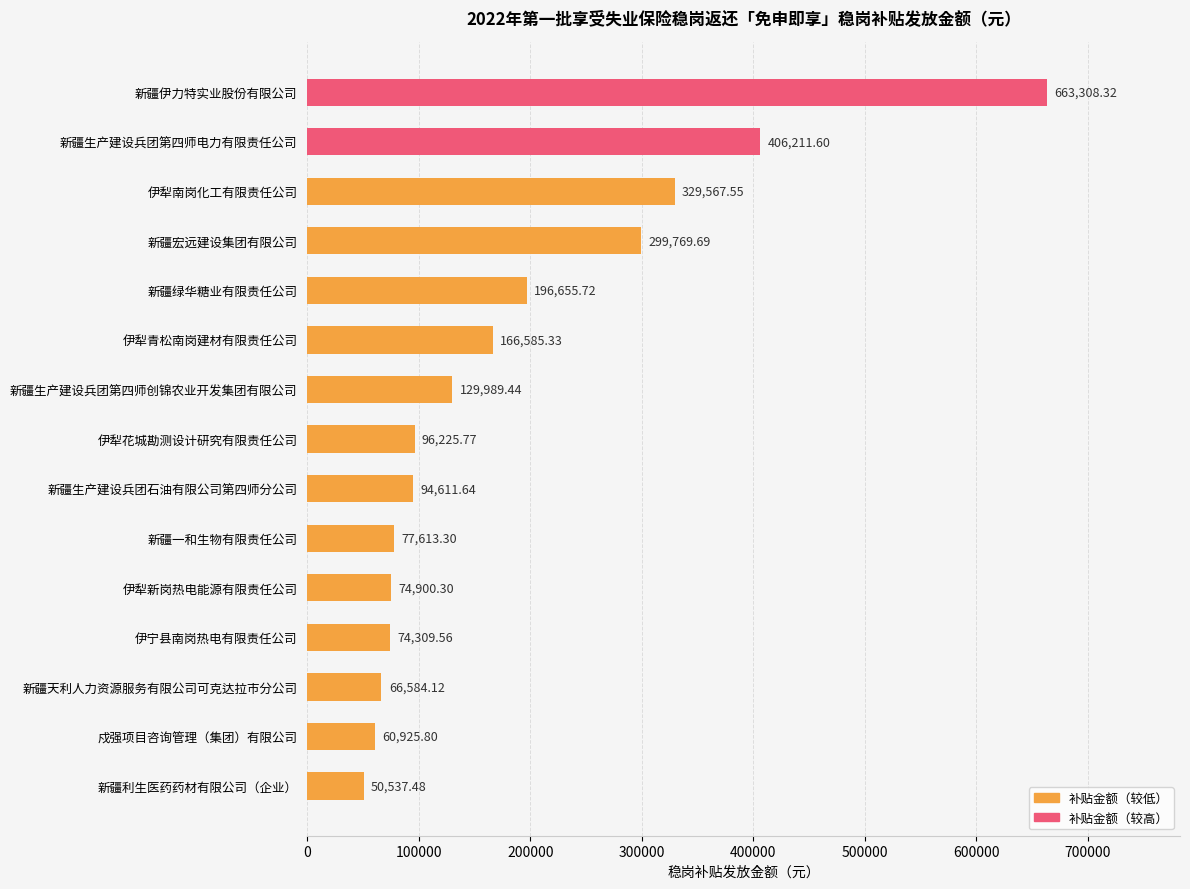

What is the greatest value displayed?

663308.3